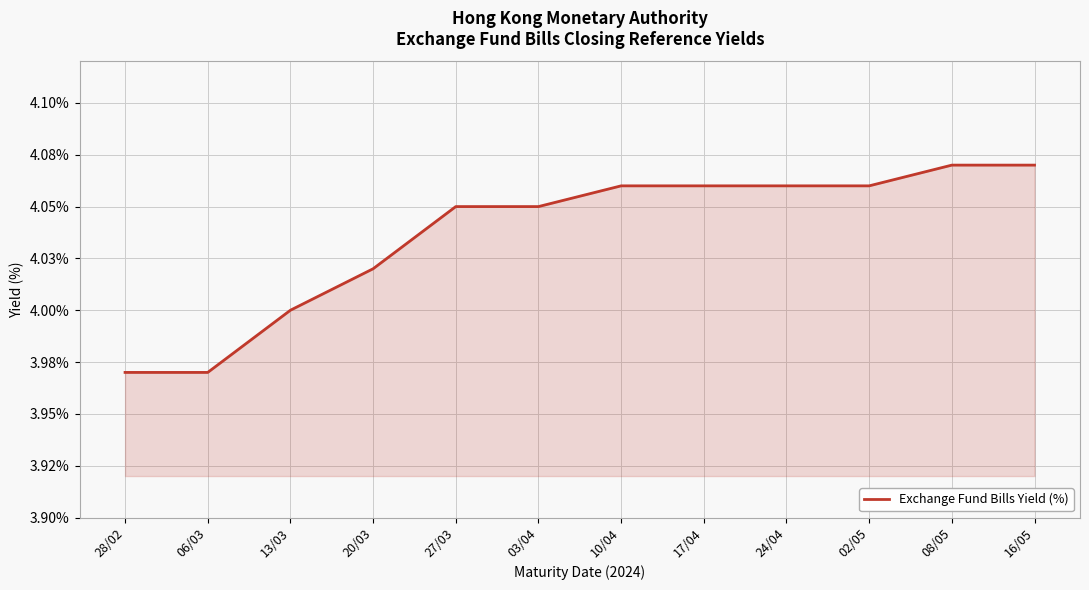

At which category does the chart reach its peak across all series?

08/05